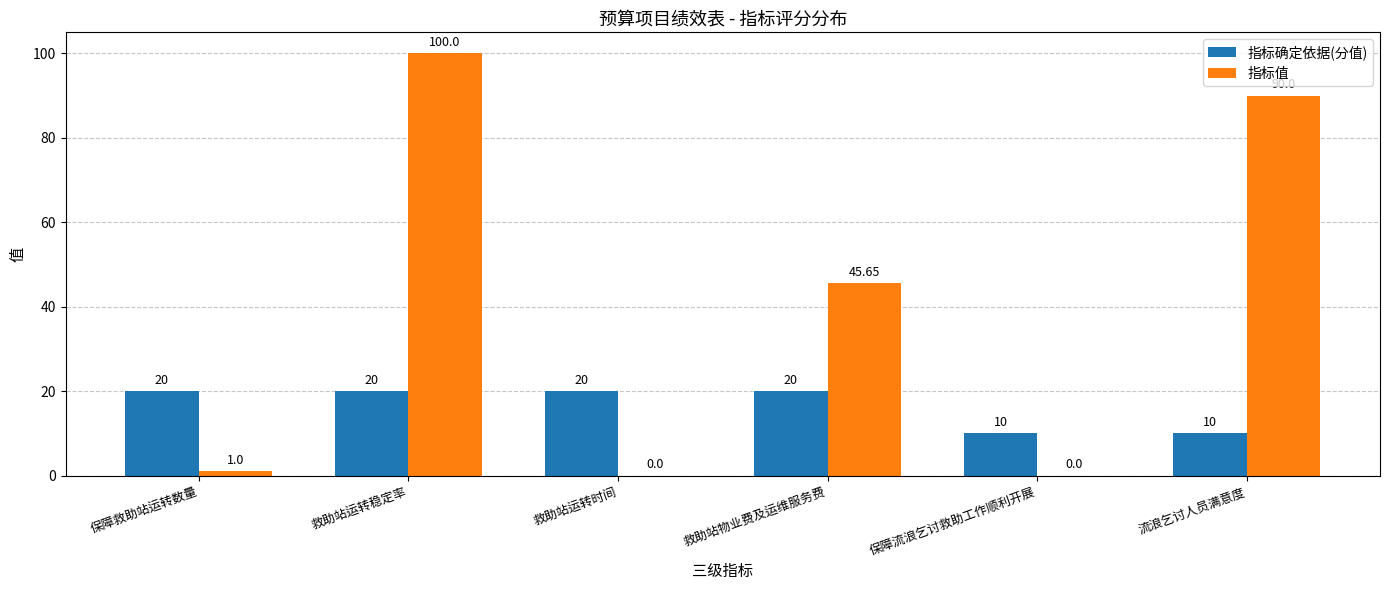

Which label corresponds to the largest value in the chart?

救助站运转稳定率